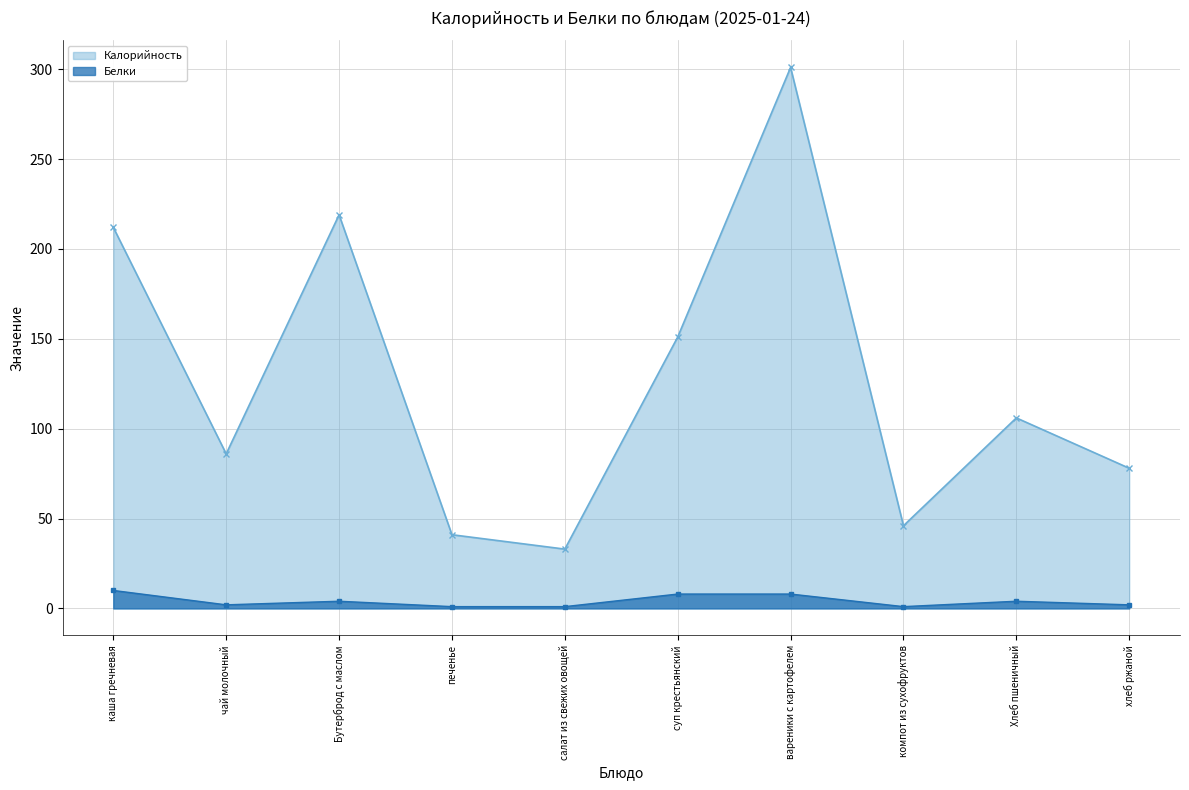

True or false: Калорийность has more than 0 interior local peaks.

True